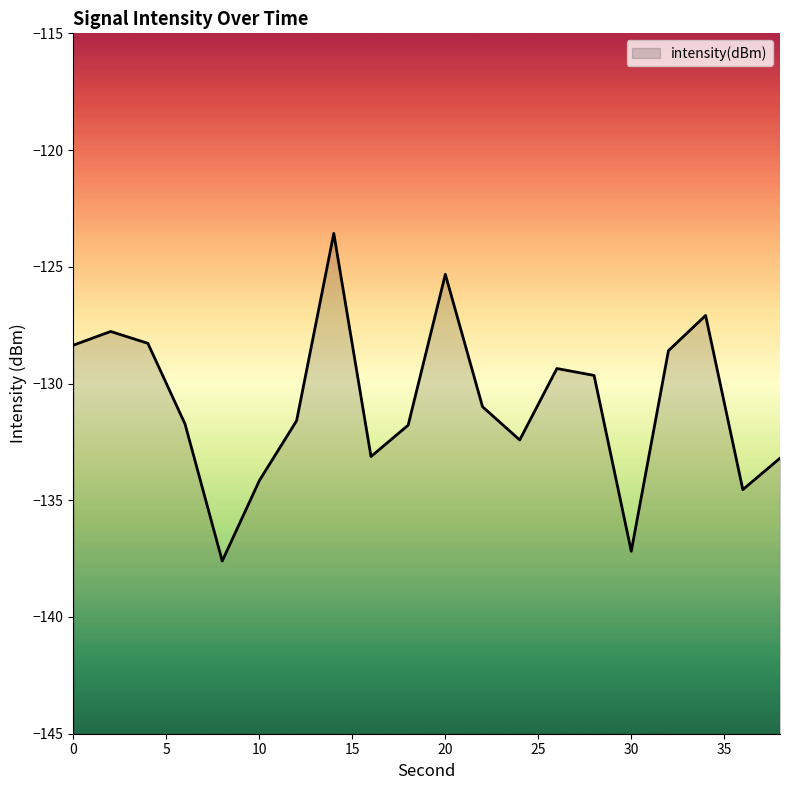

What is the minimum value shown in the chart?

-137.6